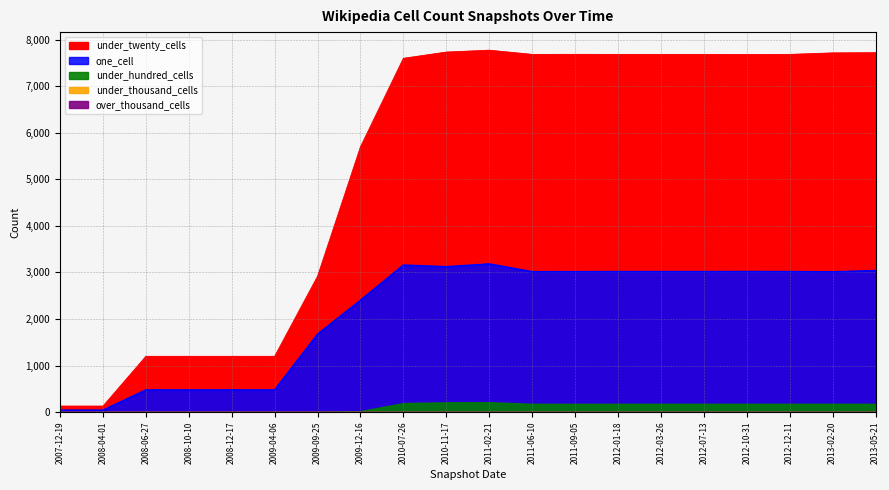

What position from the right is 2011-02-21?

10